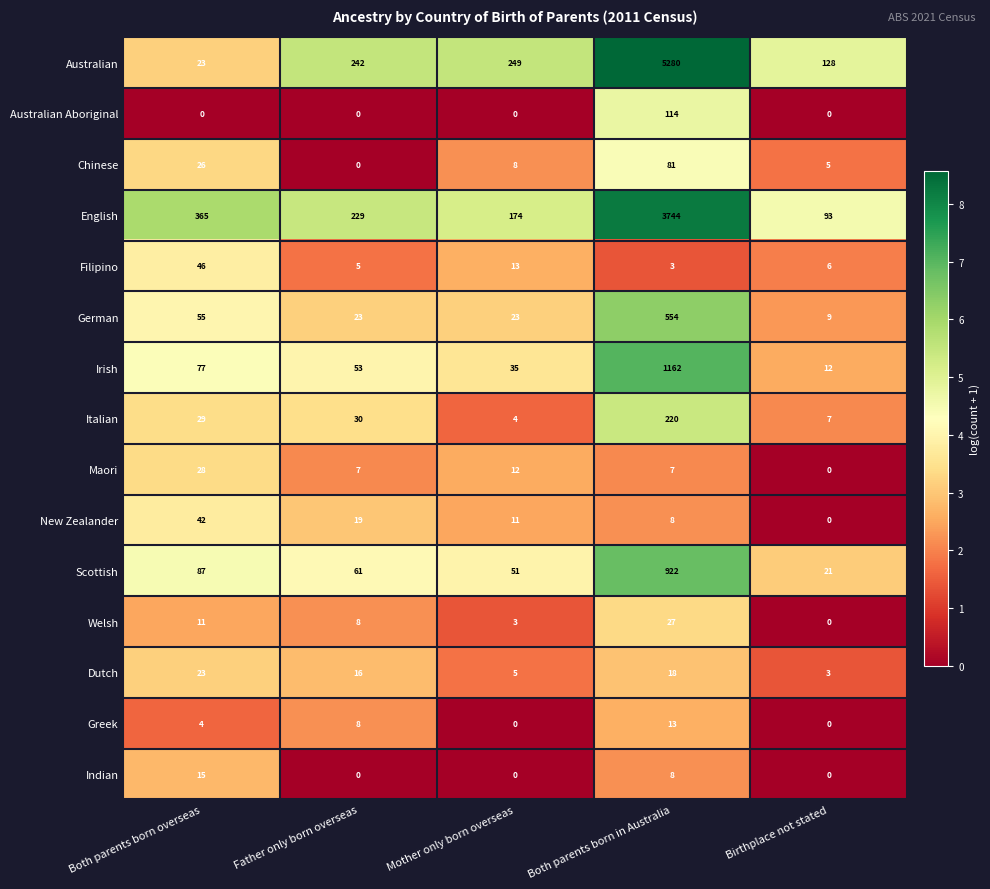

At which label does Chinese reach its peak?

Both parents born in Australia